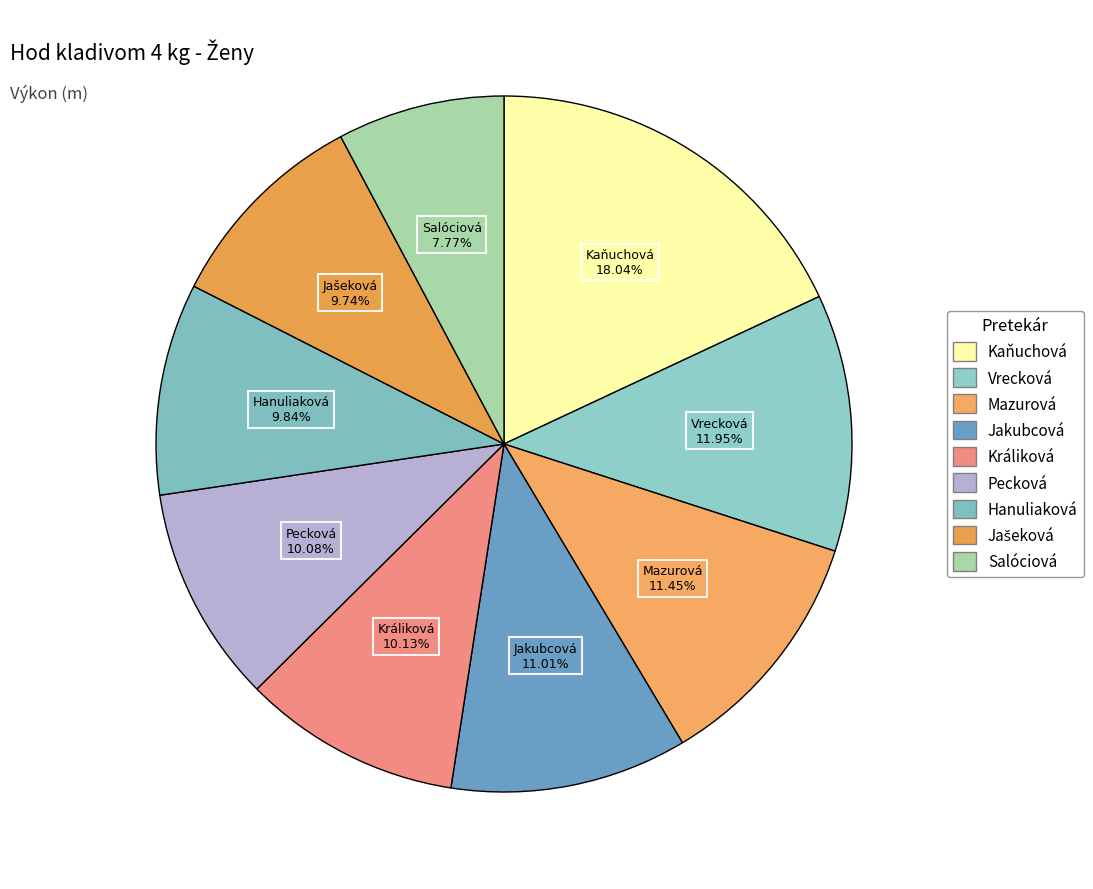

What is the largest slice in the pie chart?

Kaňuchová Veronika